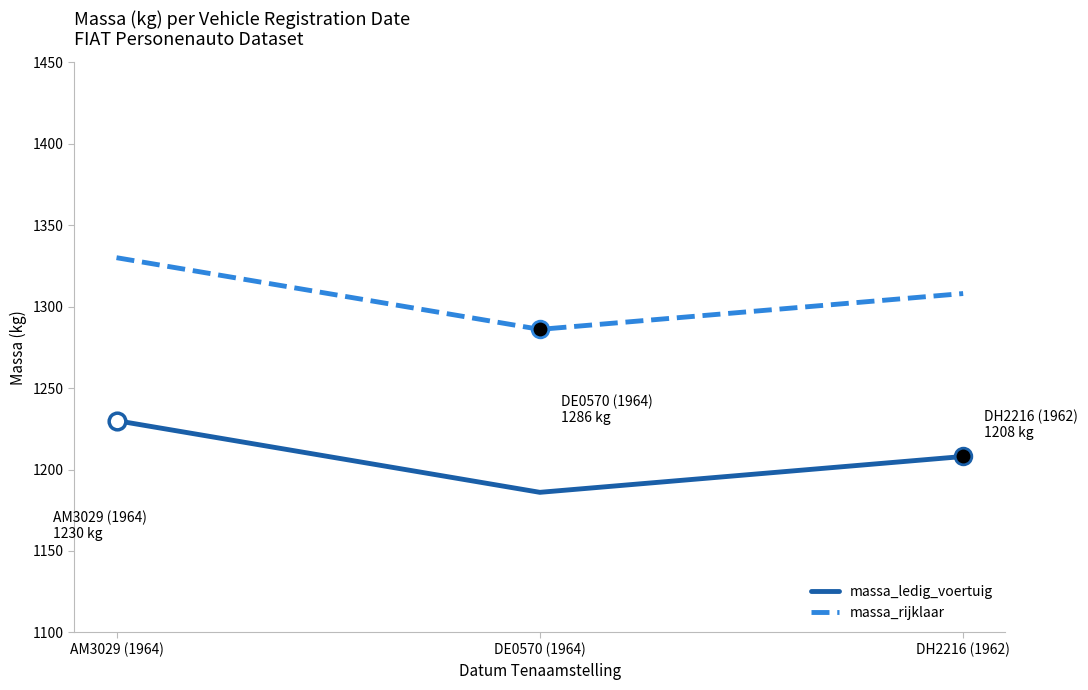

What is the difference between the highest and lowest values at DH2216 (1962)?

100